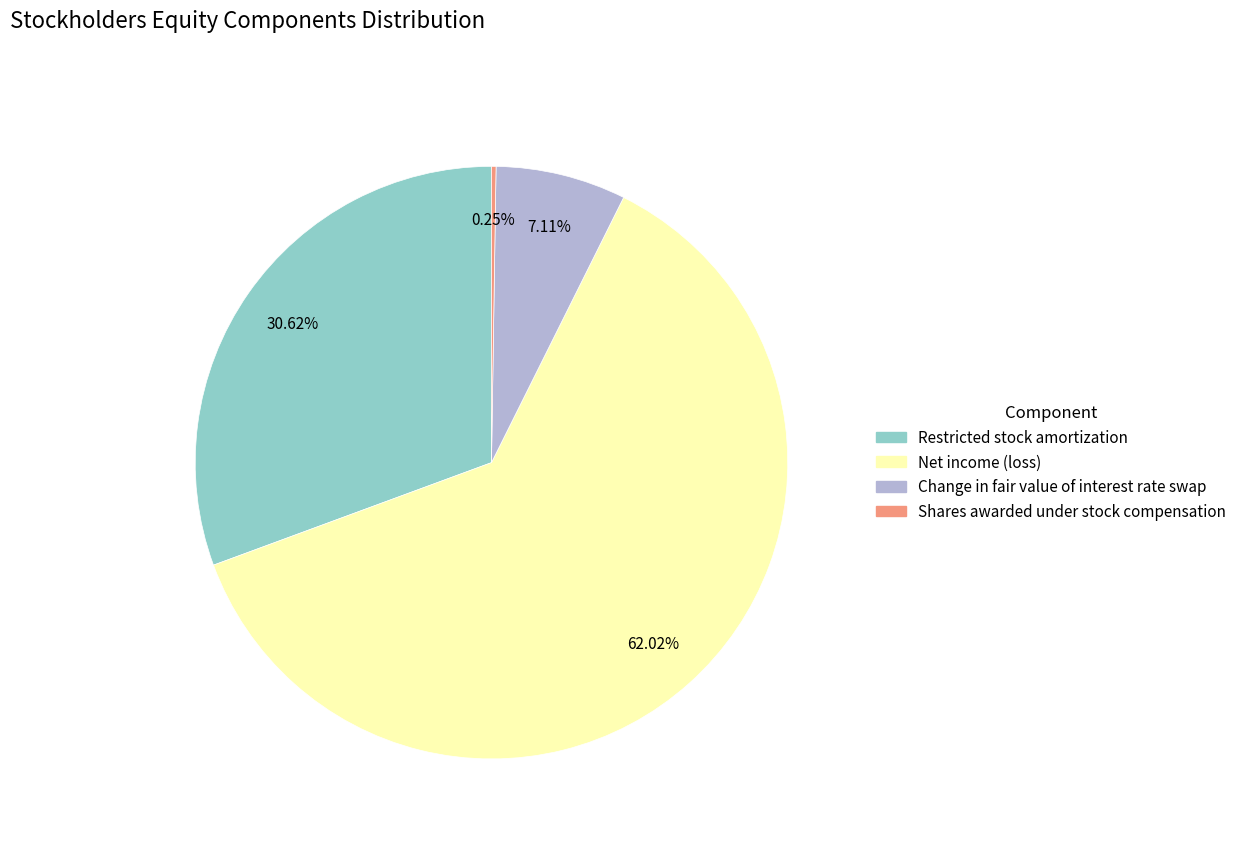

Which category has the biggest portion of the pie?

Net income (loss)